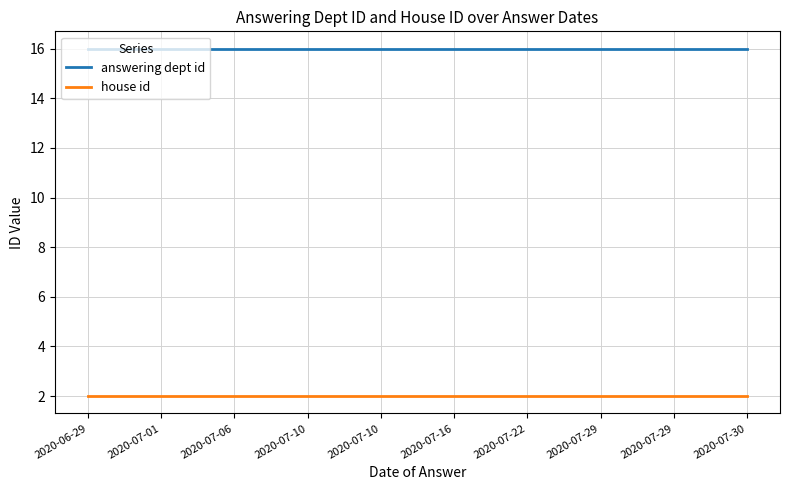

Is it true that house id equals 2 at 2020-07-29?

True